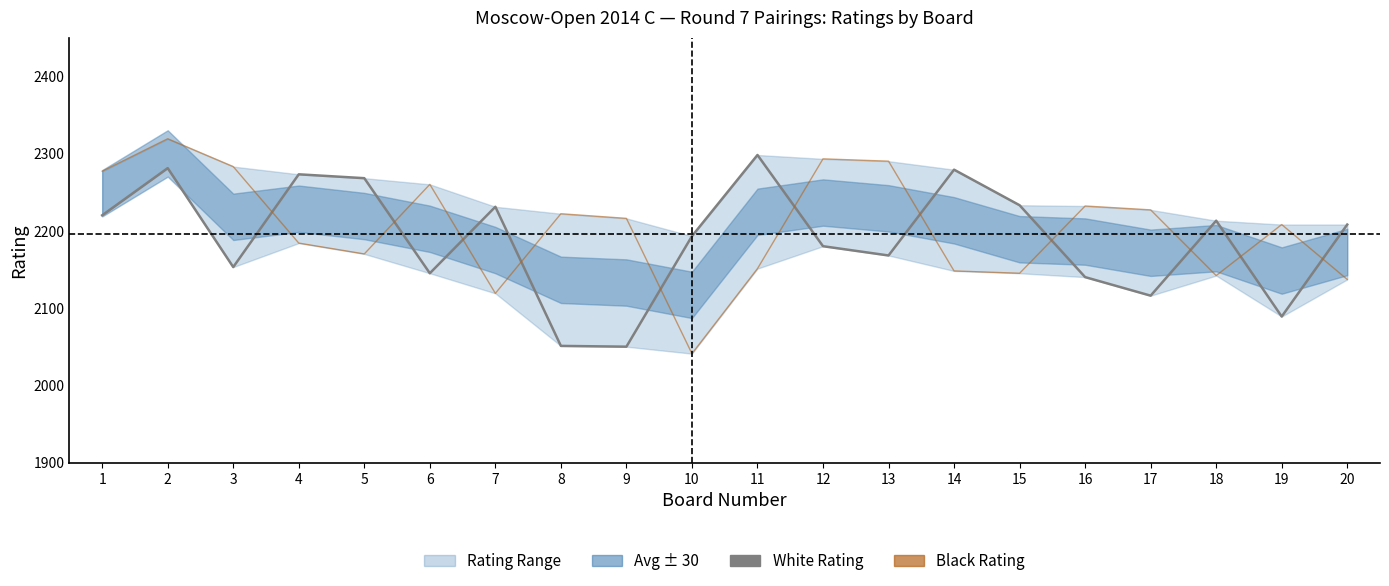

Reading left to right, what are all the values shown in this chart?

White Rating: 2220	2281	2153	2273	2268	2145	2231	2051	2050	2193	2298	2180	2168	2279	2233	2140	2116	2213	2089	2208
Black Rating: 2277	2319	2283	2184	2170	2260	2119	2222	2216	2041	2151	2293	2290	2148	2145	2232	2227	2142	2208	2137